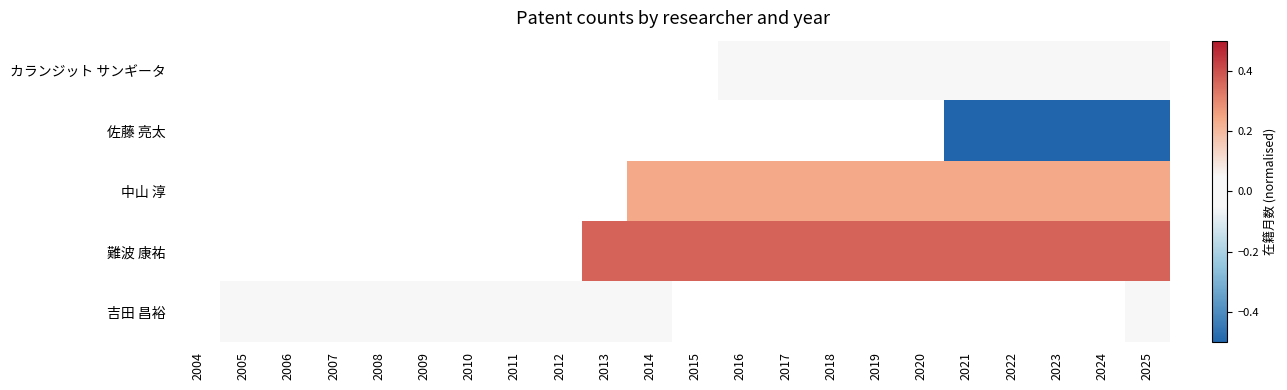

Is it true that カランジット サンギータ equals 0.0 at 2018?

True